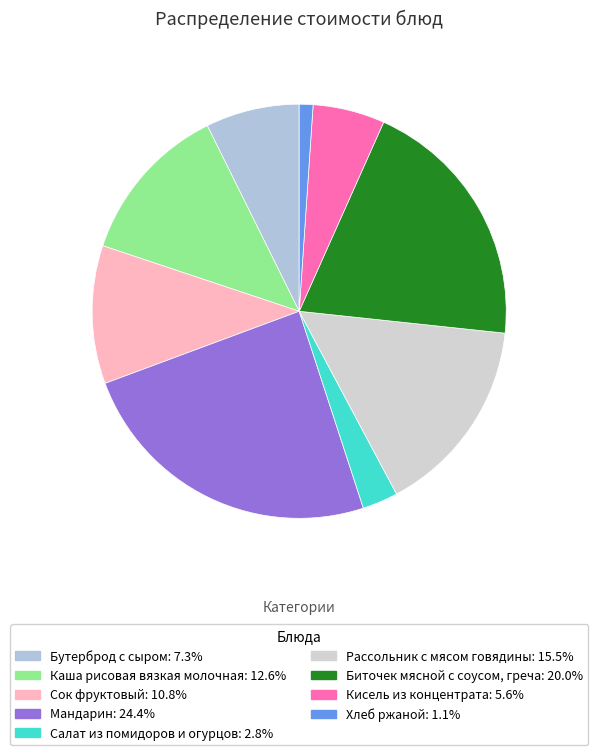

To the nearest percent, what is the average slice percentage?

11%